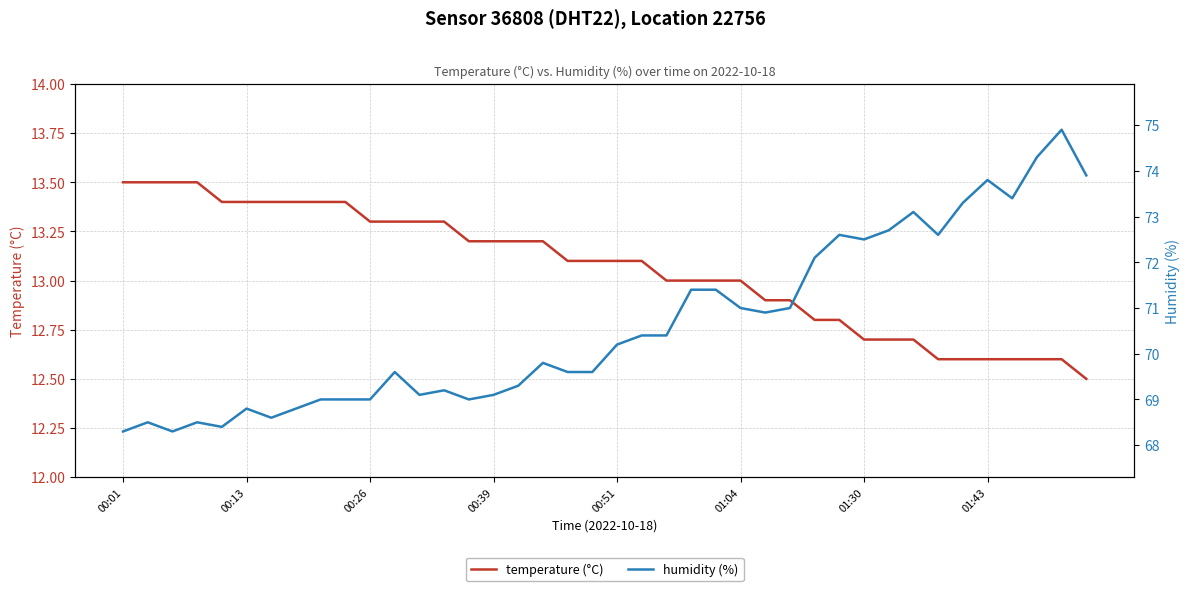

The temperature (°C) series shows 22.2 at 00:26. True or false?

False